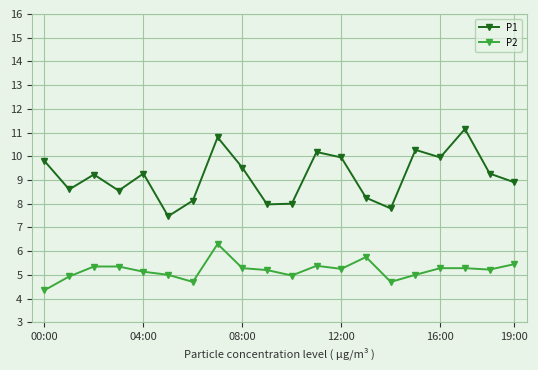

Which series has the largest range (max minus min)?

P1